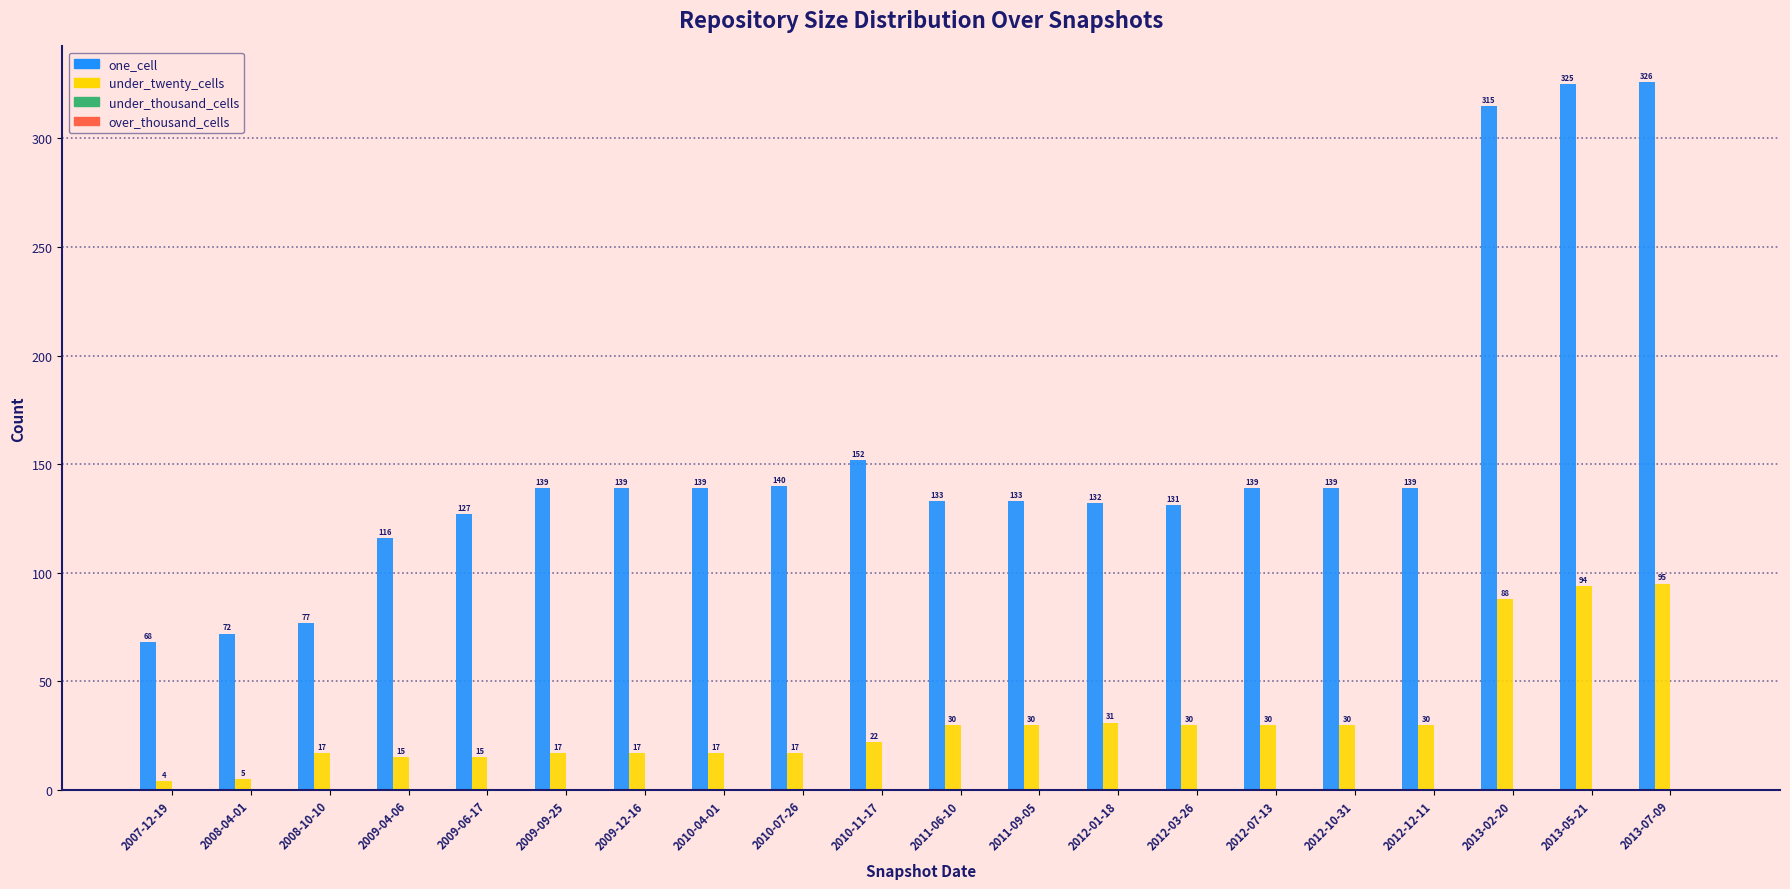

Reading left to right, transcribe all the data shown in this chart.

one_cell: 2007-12-19=68	2008-04-01=72	2008-10-10=77	2009-04-06=116	2009-06-17=127	2009-09-25=139	2009-12-16=139	2010-04-01=139	2010-07-26=140	2010-11-17=152	2011-06-10=133	2011-09-05=133	2012-01-18=132	2012-03-26=131	2012-07-13=139	2012-10-31=139	2012-12-11=139	2013-02-20=315	2013-05-21=325	2013-07-09=326
under_twenty_cells: 2007-12-19=4	2008-04-01=5	2008-10-10=17	2009-04-06=15	2009-06-17=15	2009-09-25=17	2009-12-16=17	2010-04-01=17	2010-07-26=17	2010-11-17=22	2011-06-10=30	2011-09-05=30	2012-01-18=31	2012-03-26=30	2012-07-13=30	2012-10-31=30	2012-12-11=30	2013-02-20=88	2013-05-21=94	2013-07-09=95